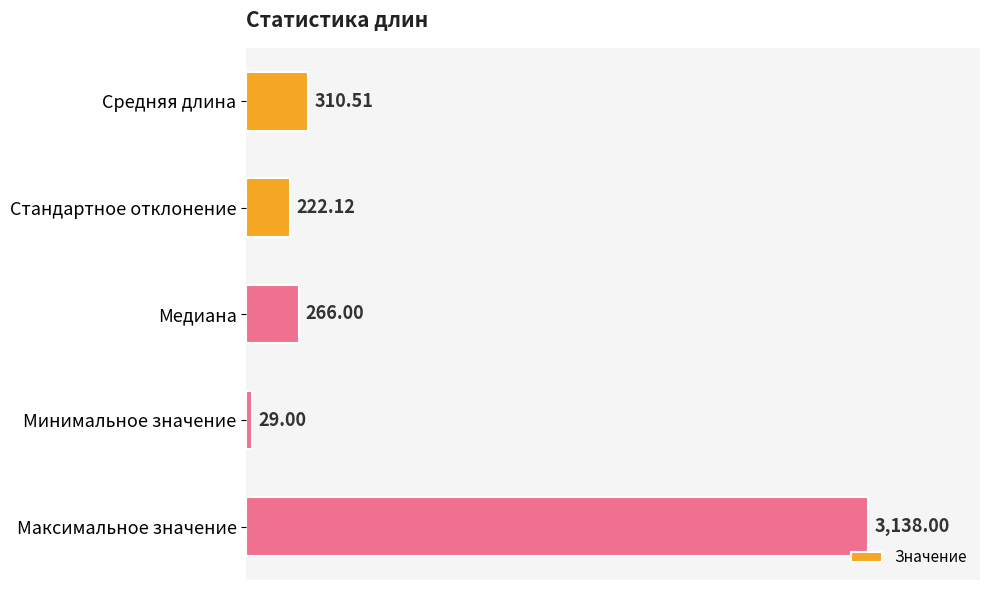

What is the difference between the maximum and minimum values?

3109.0